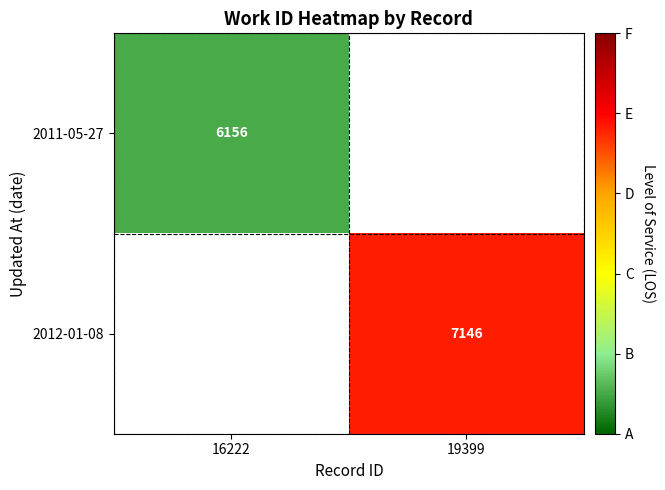

List the series in order of their overall mean, highest first.

2011-05-27, 2012-01-08